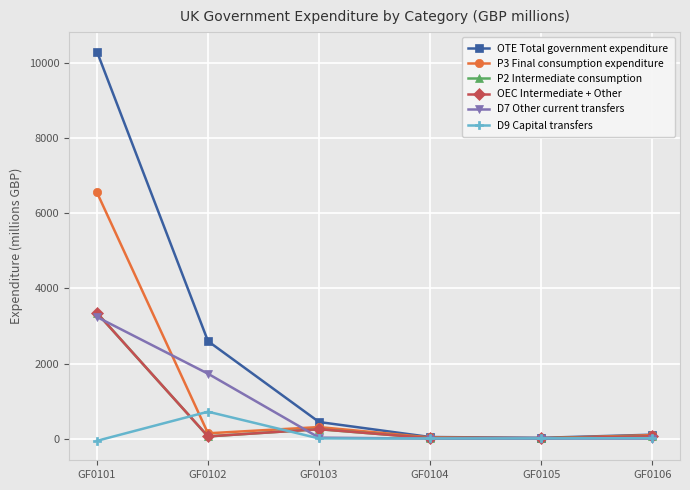

Does the chart have visible grid lines?

Yes